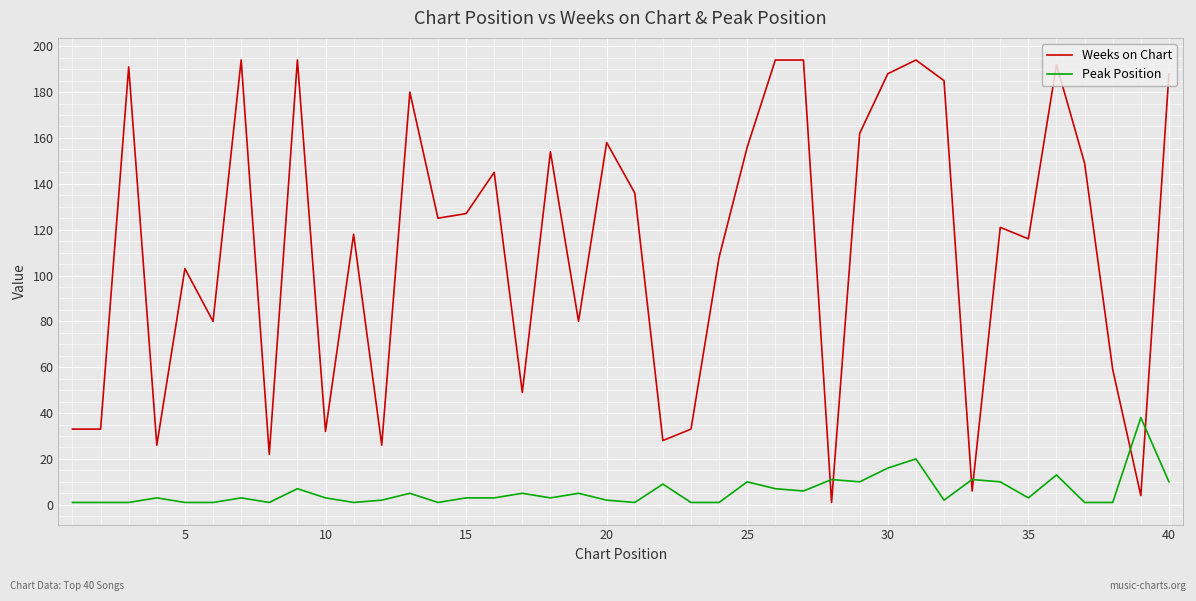

Which series has the largest total across all categories?

Weeks on Chart